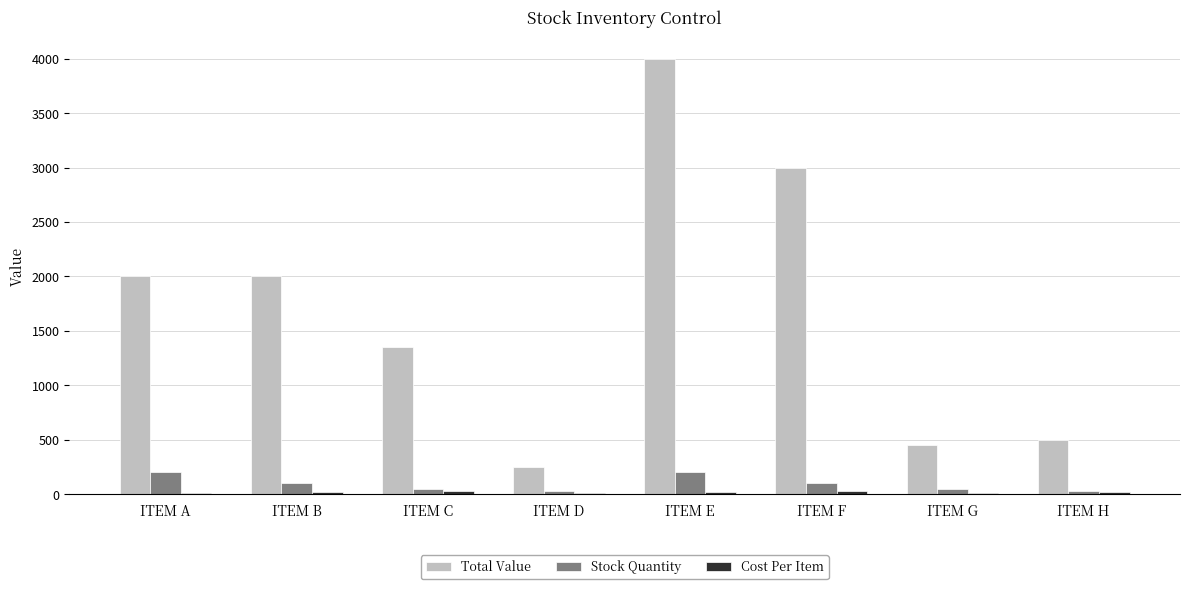

Between ITEM D and ITEM F, which series saw the biggest shift?

Total Value